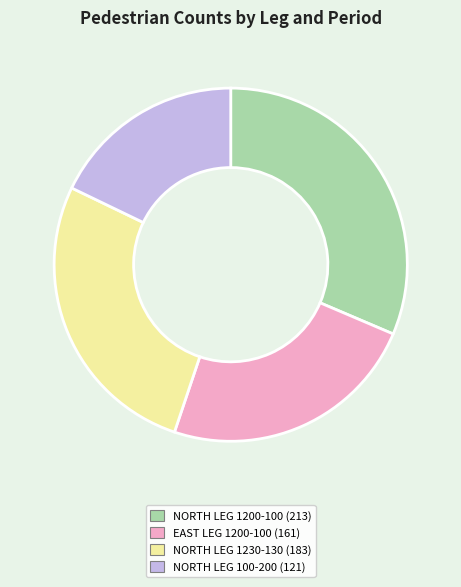

Does any single category account for the majority?

No